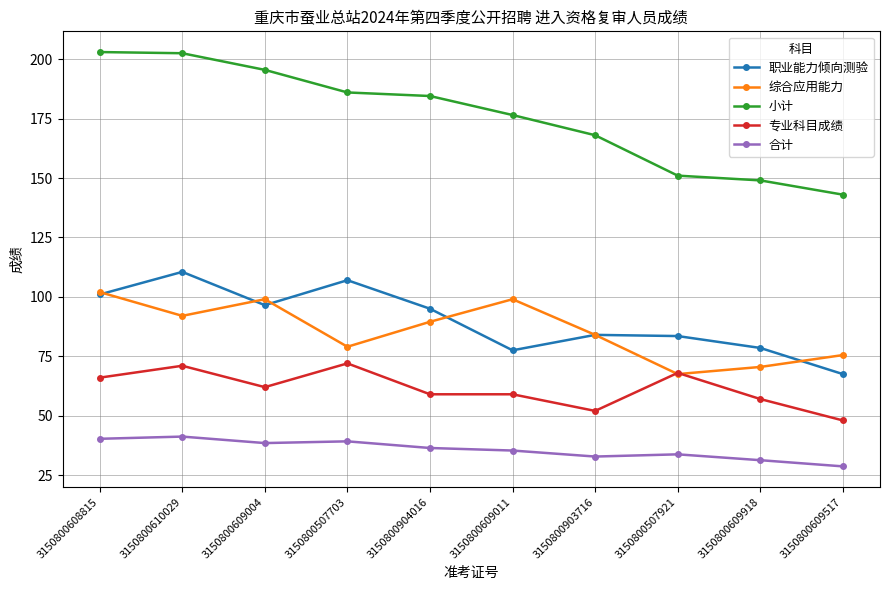

True or false: 合计 and 专业科目成绩 cross at least once.

False